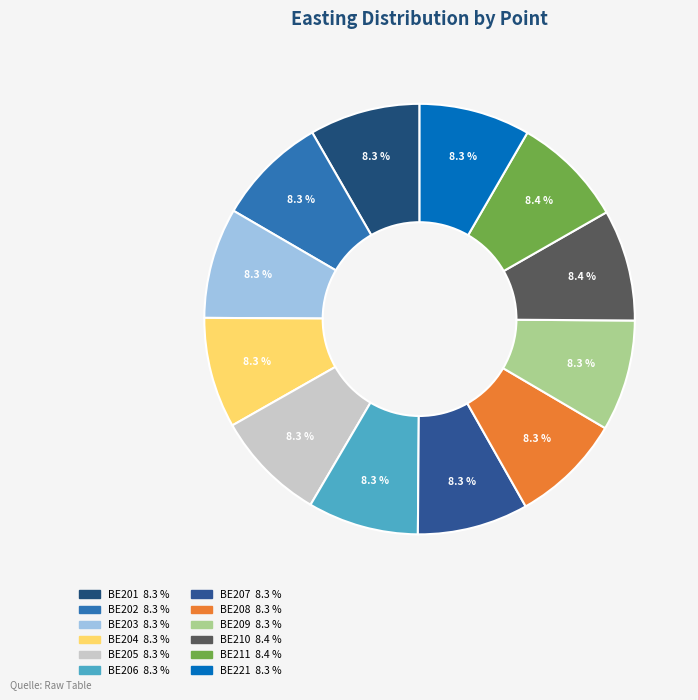

What is the total percentage of BE211 and BE208?

16.7%